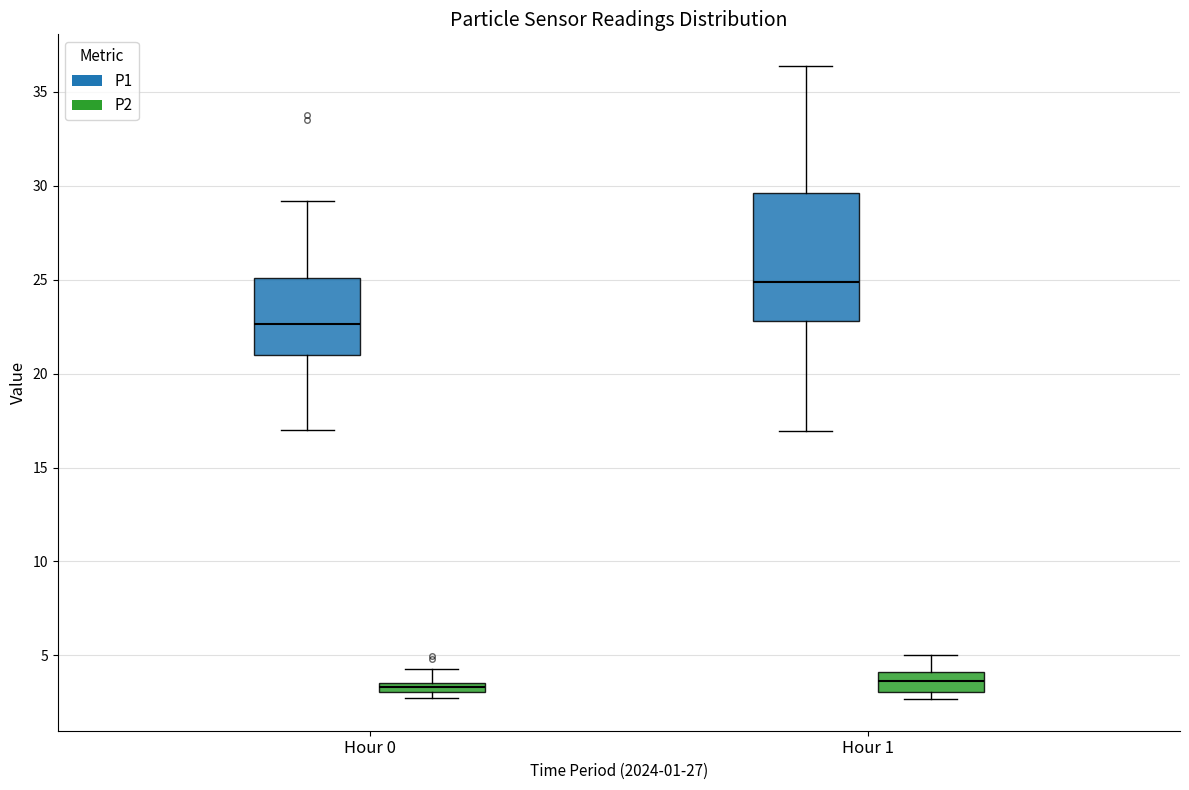

Comparing the boxes themselves (not the whiskers), which one is the tallest?

Hour 1 (P1)